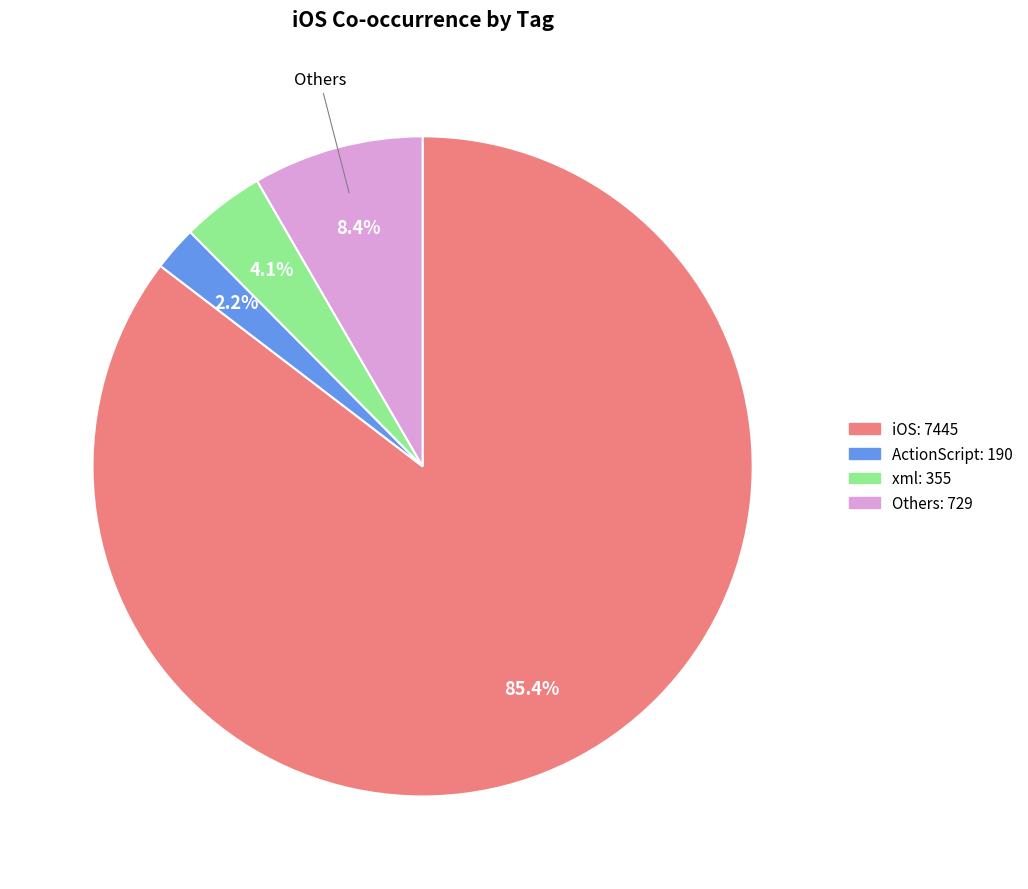

The xbox slice represents 11% of the pie. True or false?

False